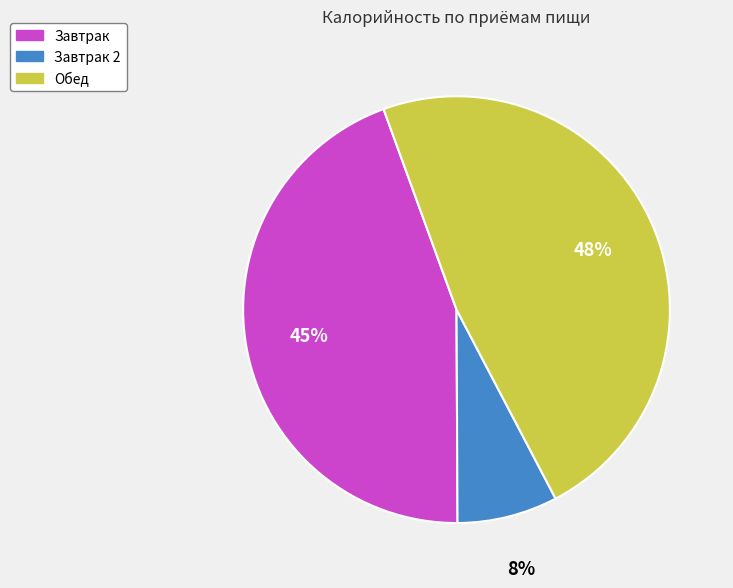

True or false: Обед accounts for 37% of the total.

False